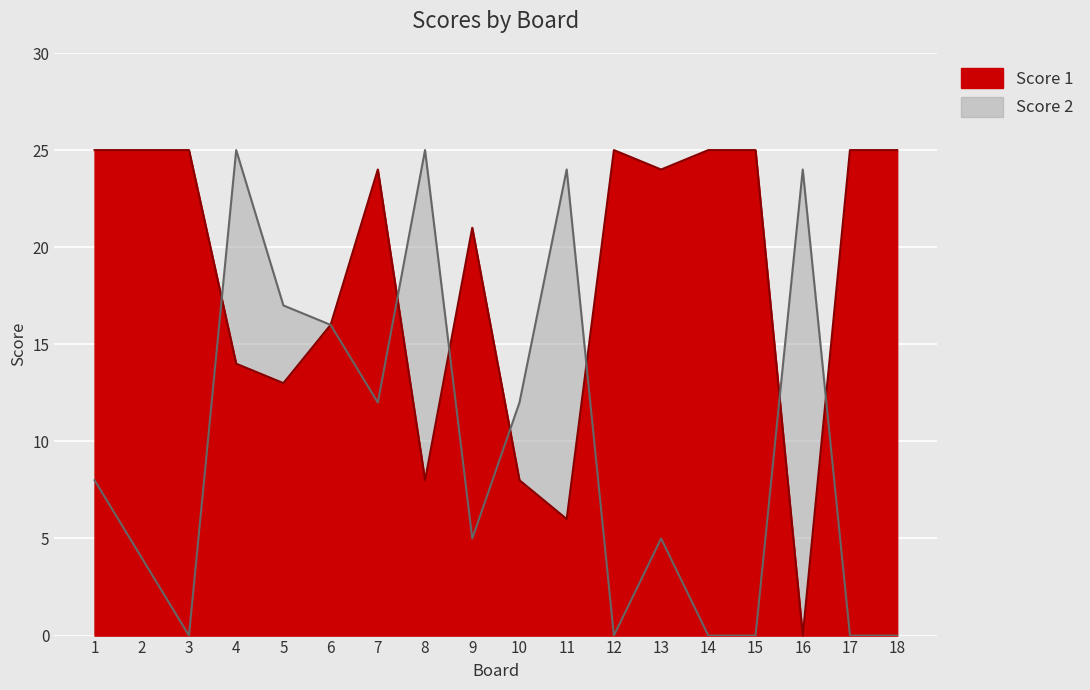

At which category is the sum across all series the highest?

4